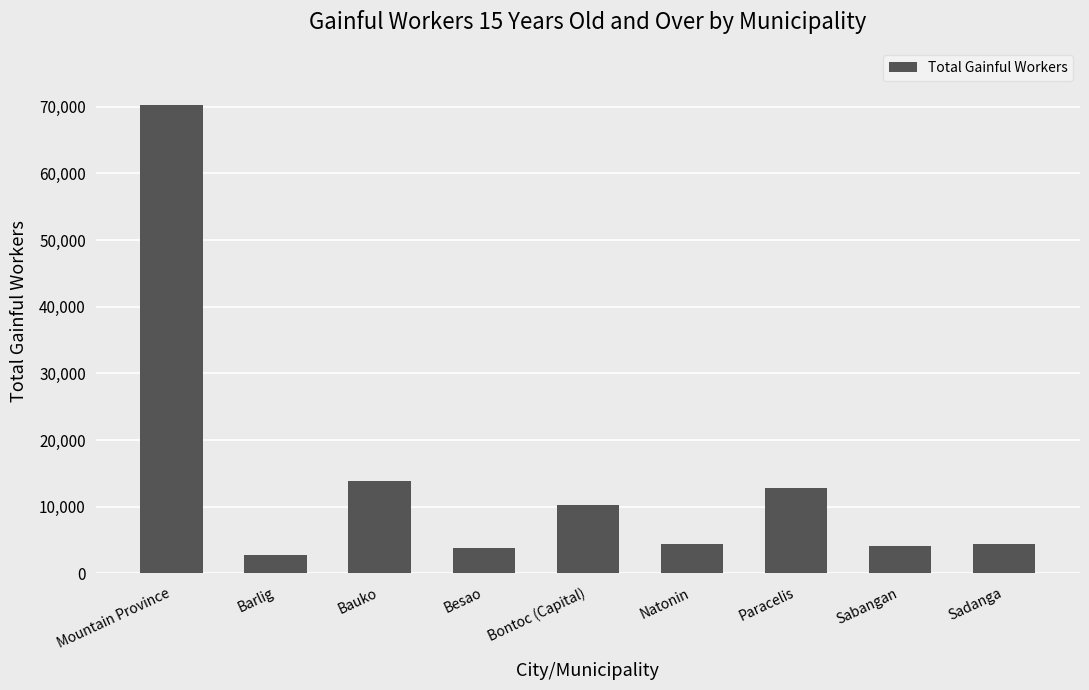

What is the difference between the values at Sabangan and Natonin?

270